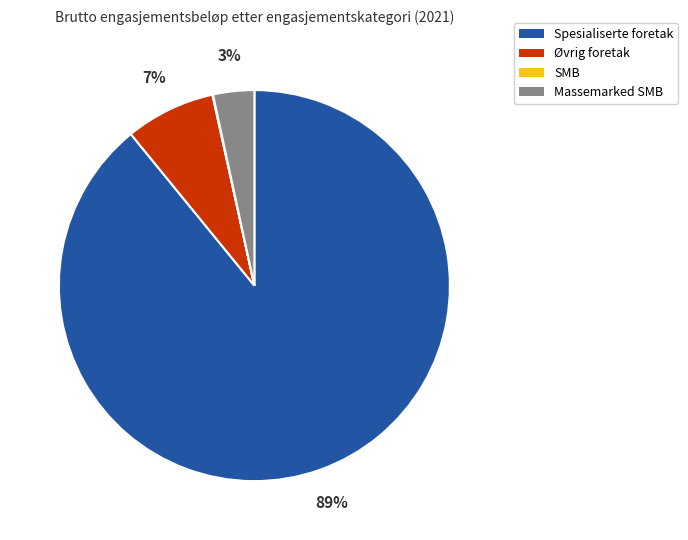

What is the largest slice in the pie chart?

Spesialiserte foretak